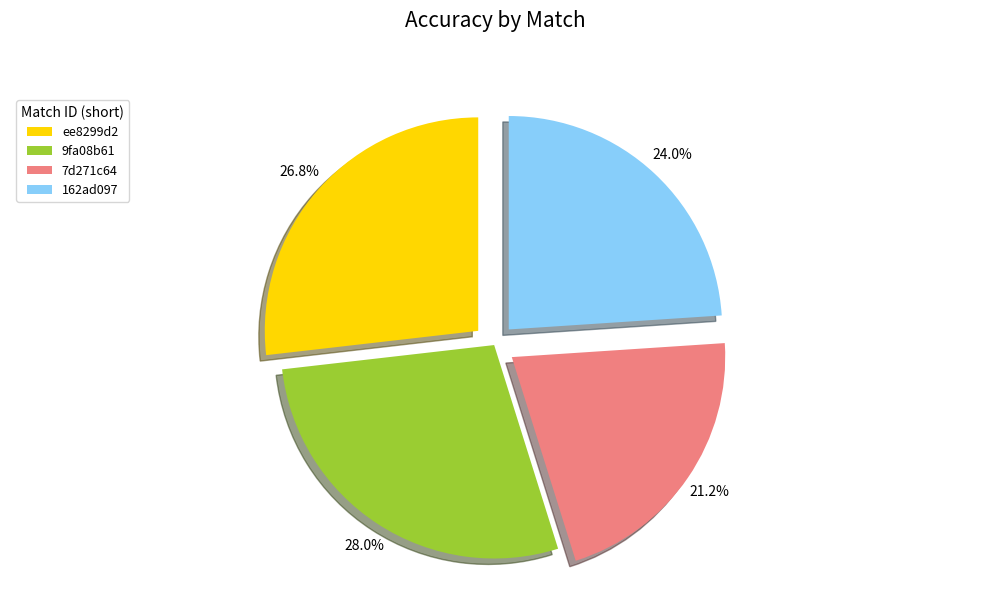

Which has a higher value, 162ad097 or 9fa08b61?

9fa08b61